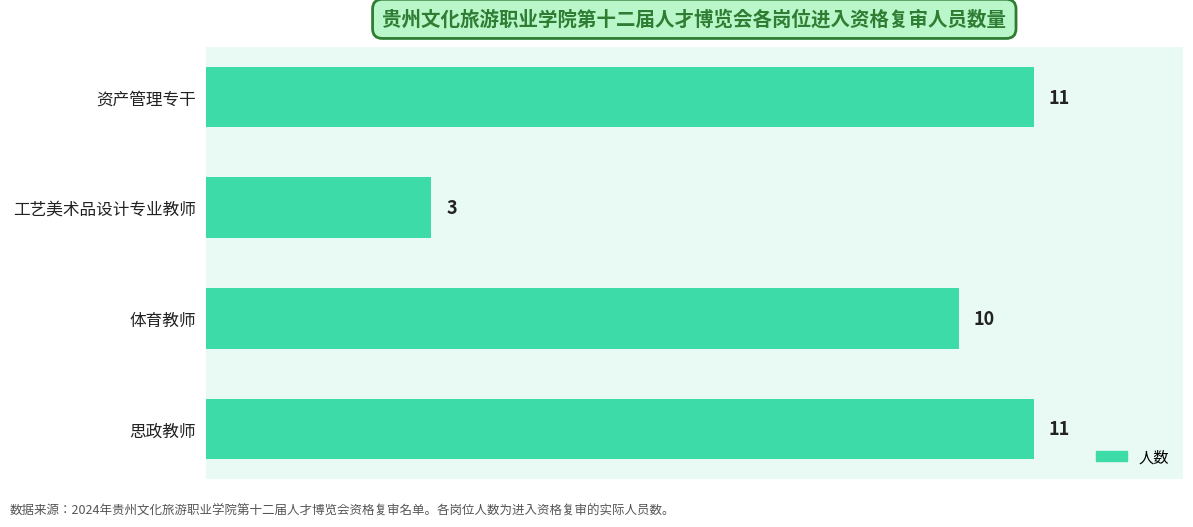

At which label is the value closest to 7?

体育教师